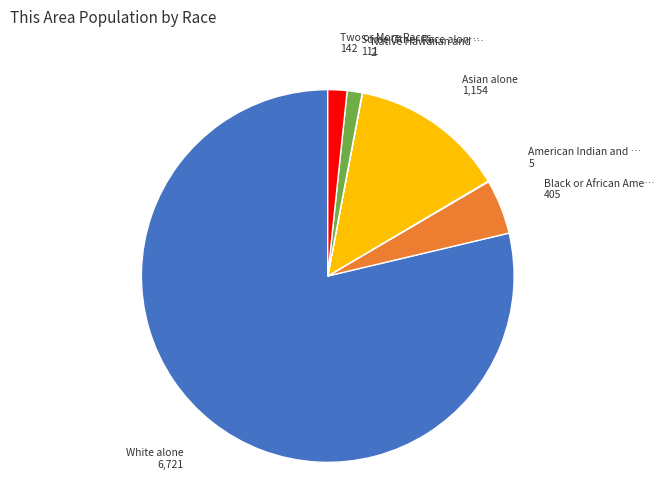

Is there a majority slice in this chart?

Yes